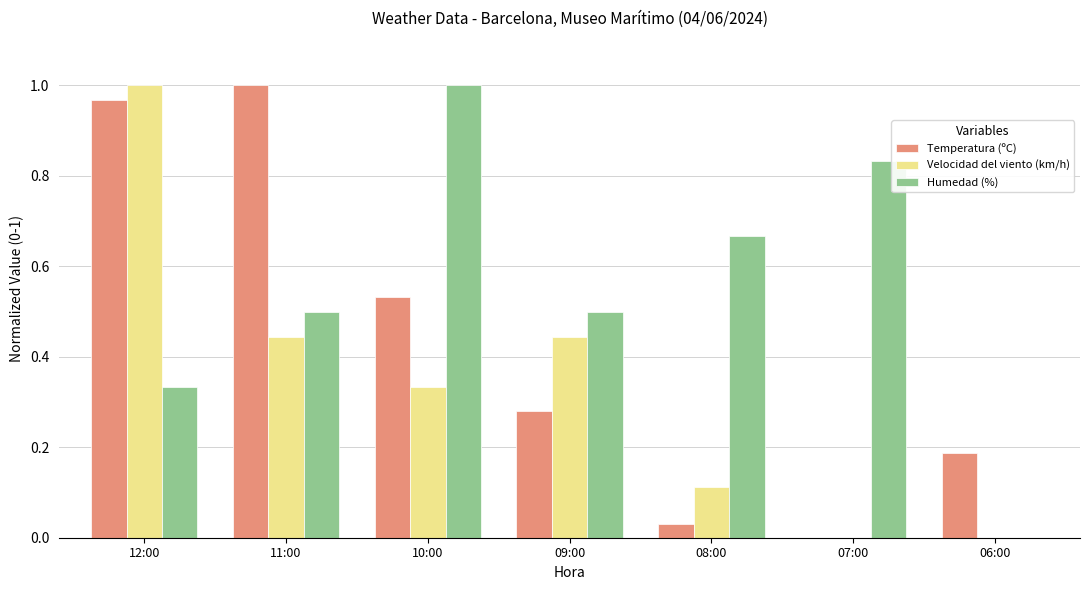

How many groups of bars are there?

7